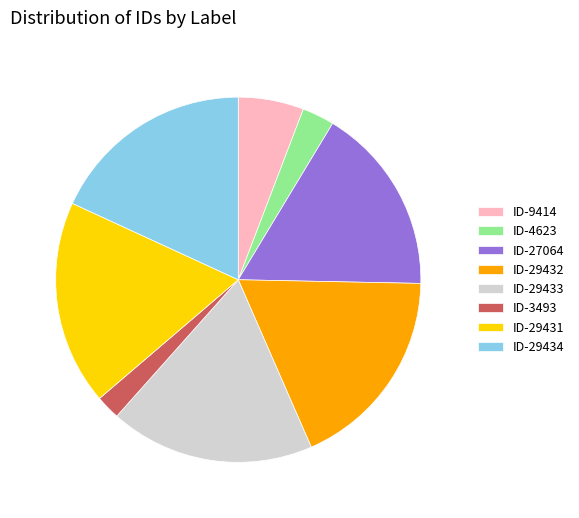

Which category has the smallest portion of the pie?

ID-3493